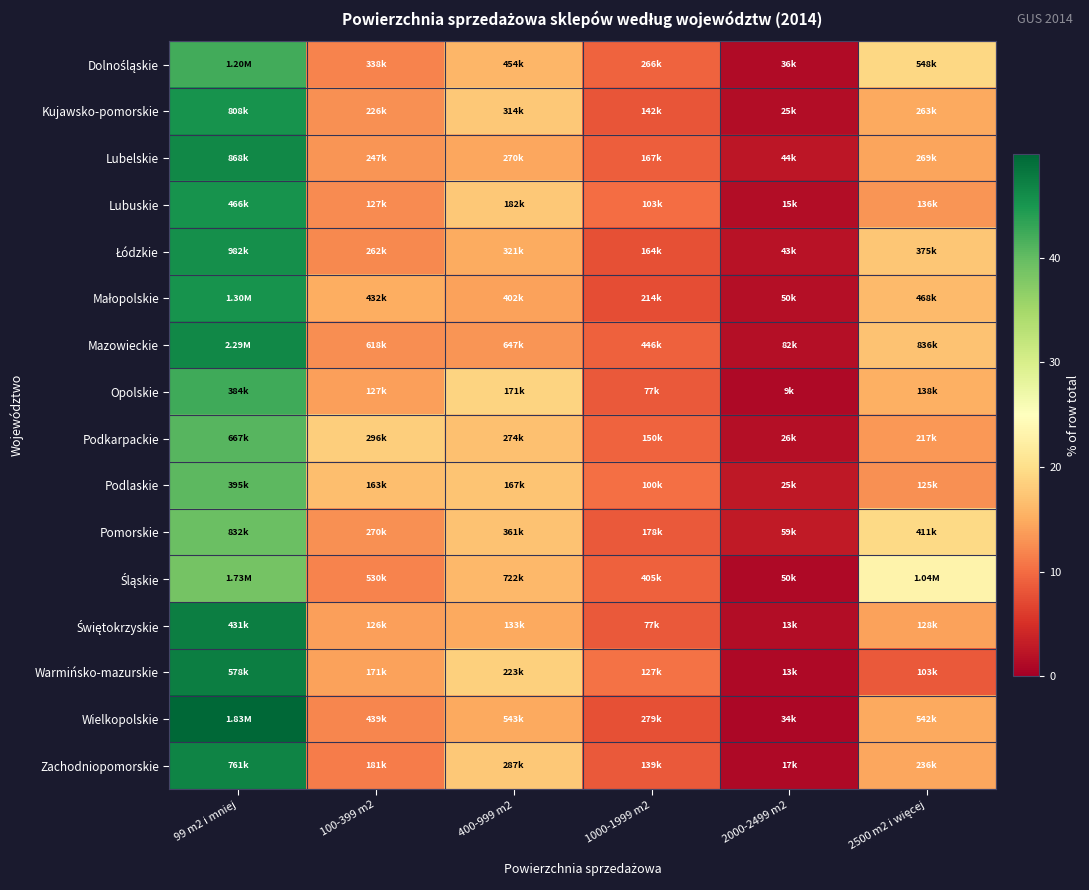

How many distinct data groups are displayed?

16